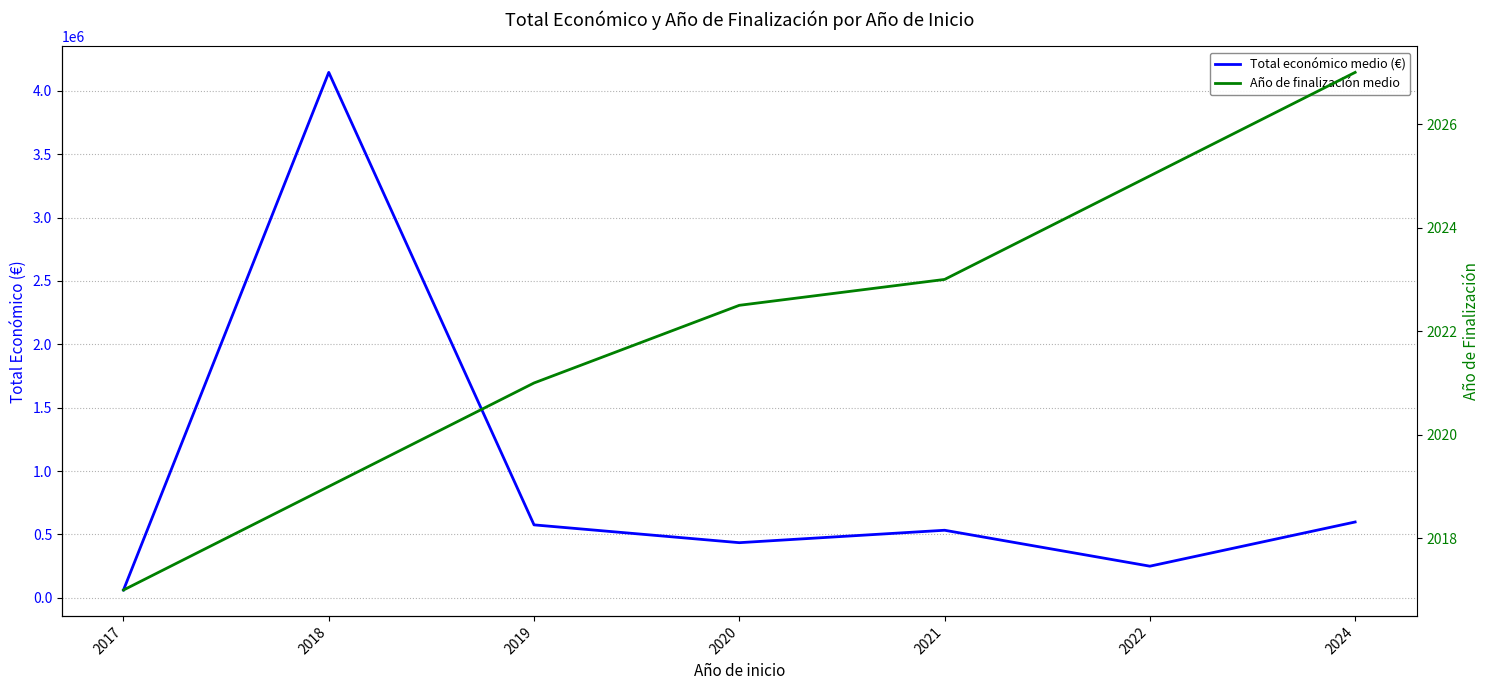

Reading left to right, what are all the values shown in this chart?

Total económico medio (€): 61850.0	4145585.5	575833.0	435317.0	533402.5	249910.0	598536.5
Año de finalización medio: 2017.0	2019.0	2021.0	2022.5	2023.0	2025.0	2027.0